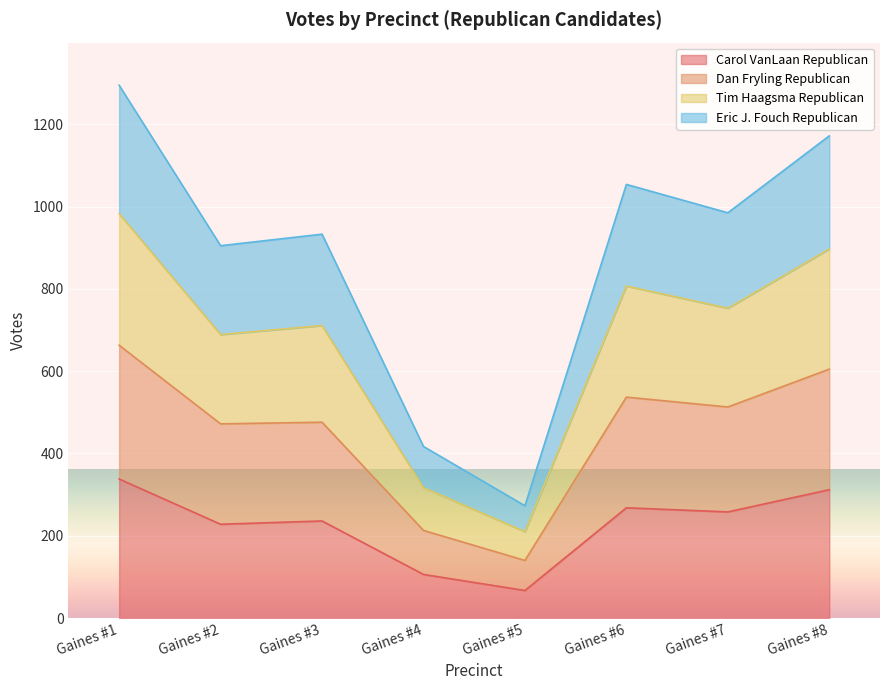

Where does the Dan Fryling Republican series first go above 513?

Gaines #1